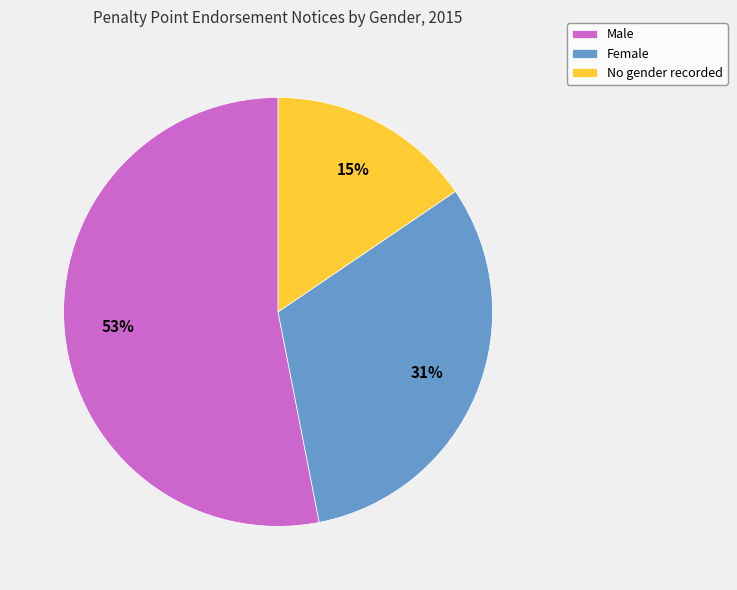

Is the sum of Male and No gender recorded greater than half?

Yes